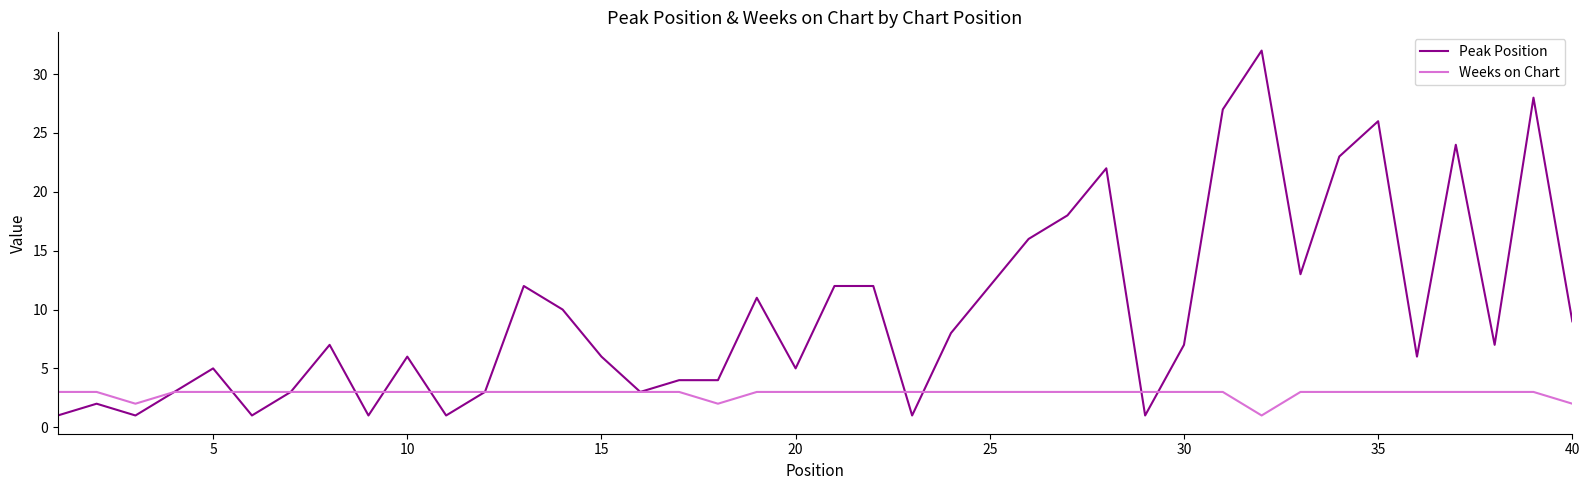

Which series has the largest total across all categories?

Peak Position